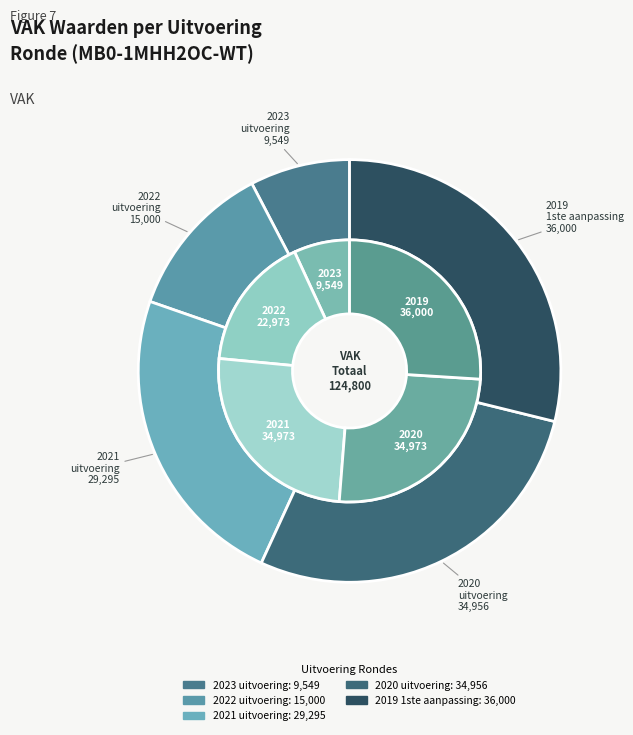

Which has a higher value, 2020 uitvoering or 2022 uitvoering?

2020 uitvoering